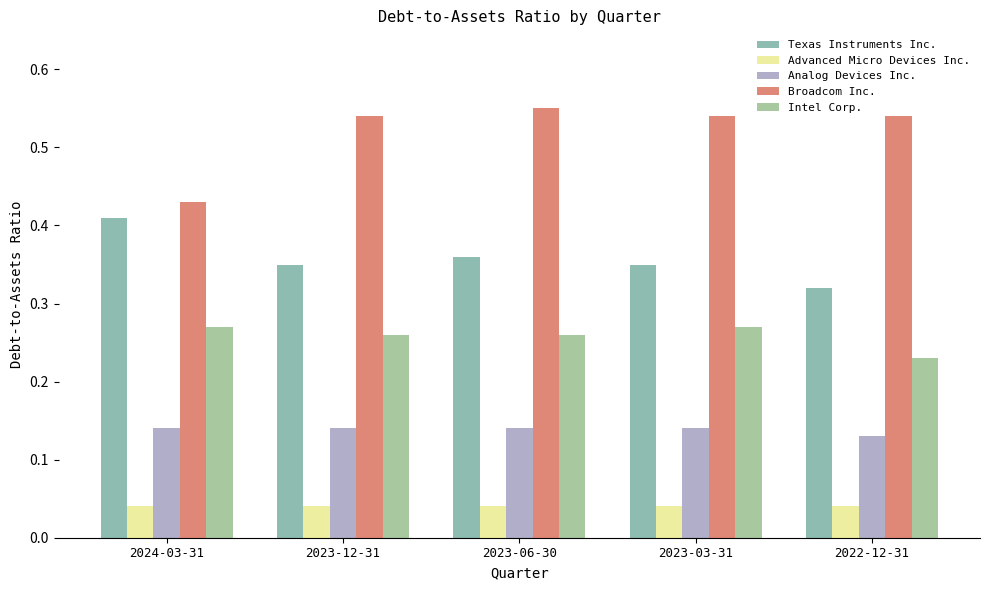

Is the value of Analog Devices Inc. at 2022-12-31 greater than the value of Texas Instruments Inc. at 2023-06-30?

No